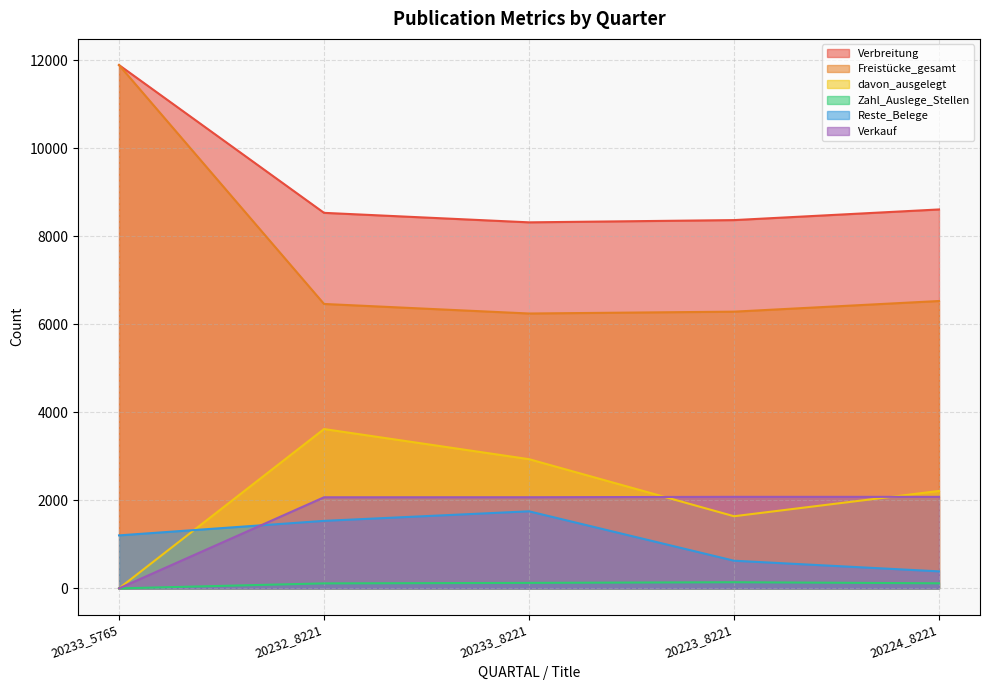

What is the difference between the Freistücke_gesamt values at 20233_8221 and 20233_5765?

5647